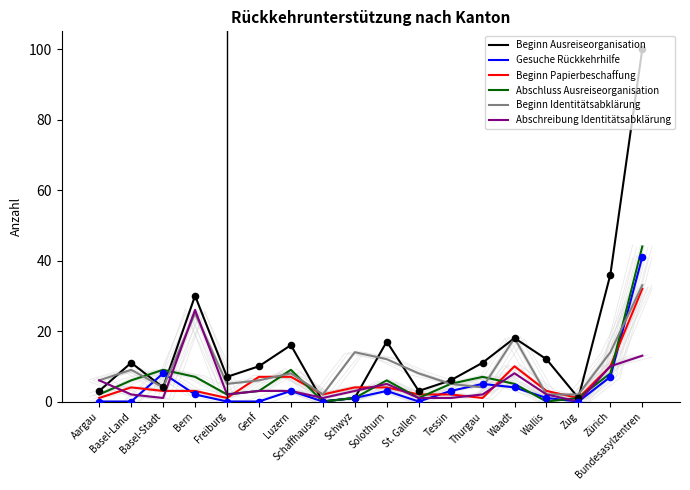

Which series reaches the maximum Y coordinate?

Beginn Ausreiseorganisation